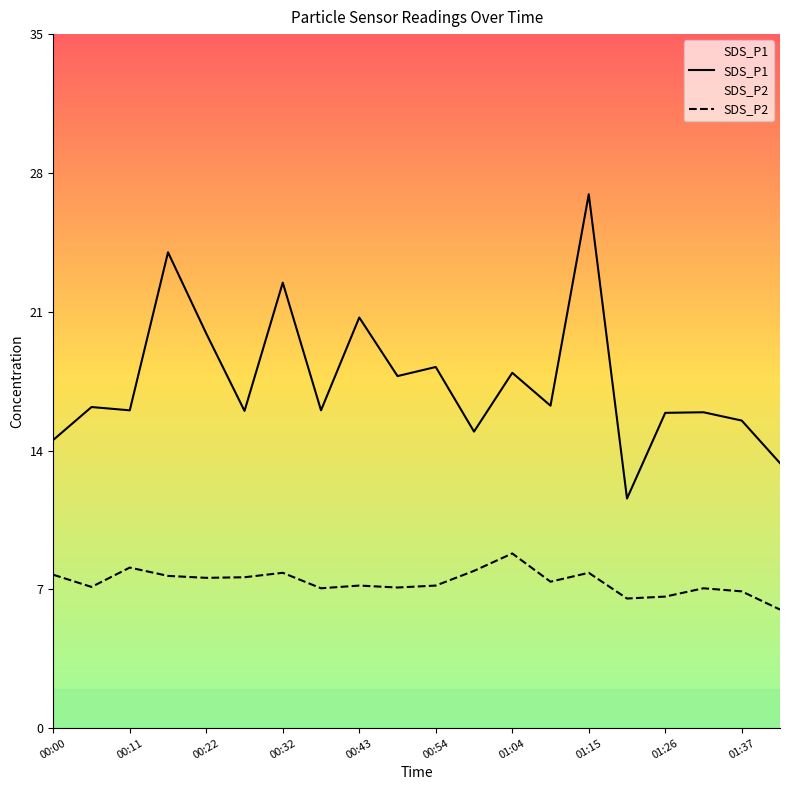

Which series has the largest total across all categories?

SDS_P1